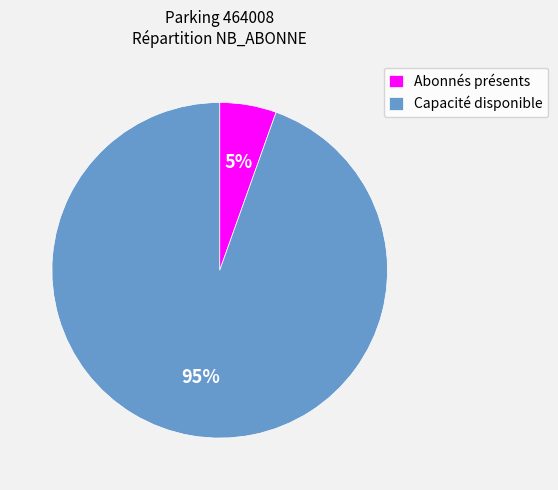

The Capacité disponible slice represents 95% of the pie. True or false?

True